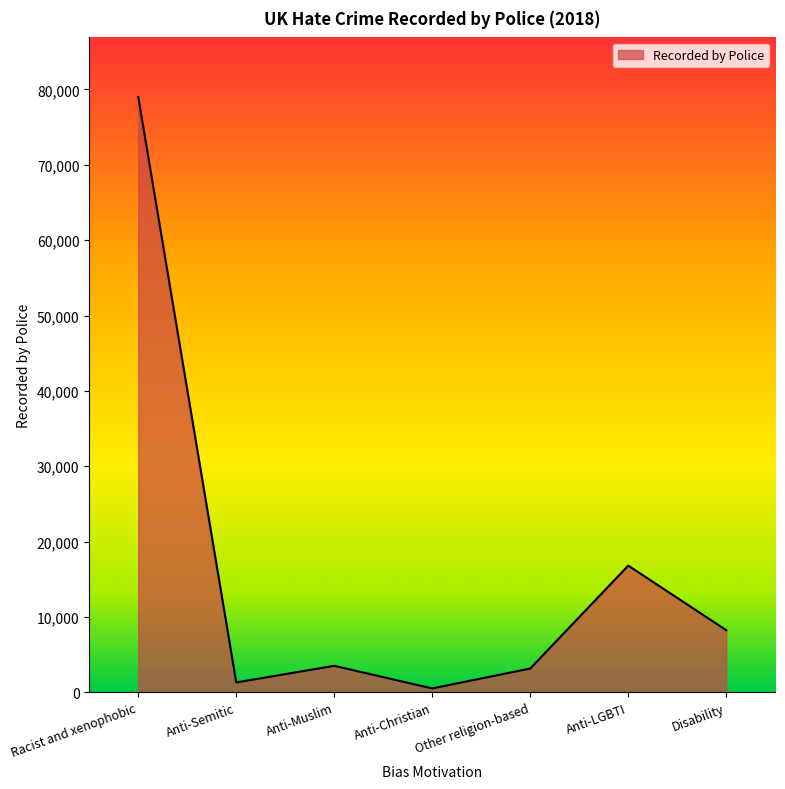

Is it true that the value at Other religion-based is 3175?

True